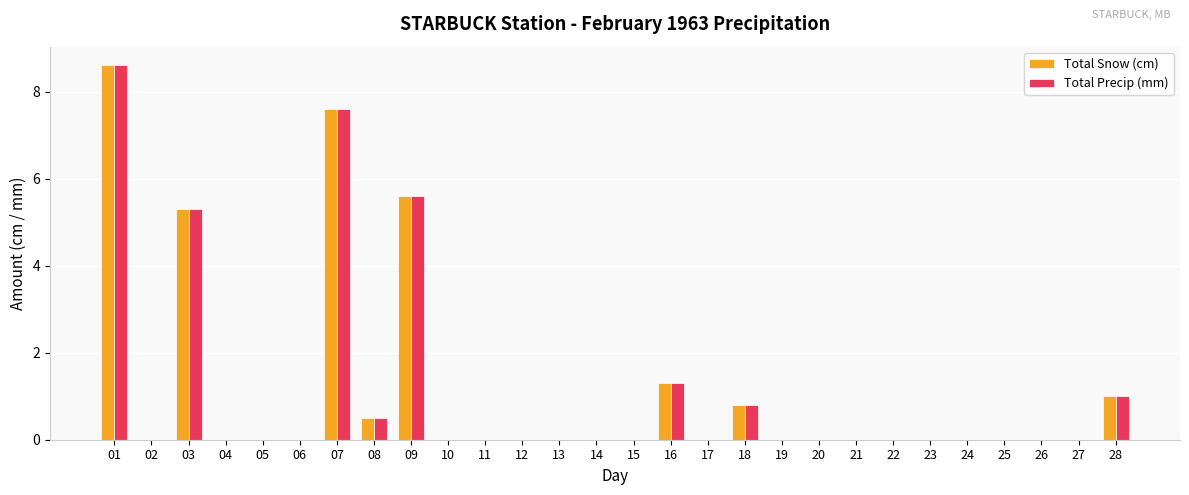

Reading left to right, what are all the values shown in this chart?

Total Snow (cm): 01=8.6	02=0.0	03=5.3	04=0.0	05=0.0	06=0.0	07=7.6	08=0.5	09=5.6	10=0.0	11=0.0	12=0.0	13=0.0	14=0.0	15=0.0	16=1.3	17=0.0	18=0.8	19=0.0	20=0.0	21=0.0	22=0.0	23=0.0	24=0.0	25=0.0	26=0.0	27=0.0	28=1.0
Total Precip (mm): 01=8.6	02=0.0	03=5.3	04=0.0	05=0.0	06=0.0	07=7.6	08=0.5	09=5.6	10=0.0	11=0.0	12=0.0	13=0.0	14=0.0	15=0.0	16=1.3	17=0.0	18=0.8	19=0.0	20=0.0	21=0.0	22=0.0	23=0.0	24=0.0	25=0.0	26=0.0	27=0.0	28=1.0